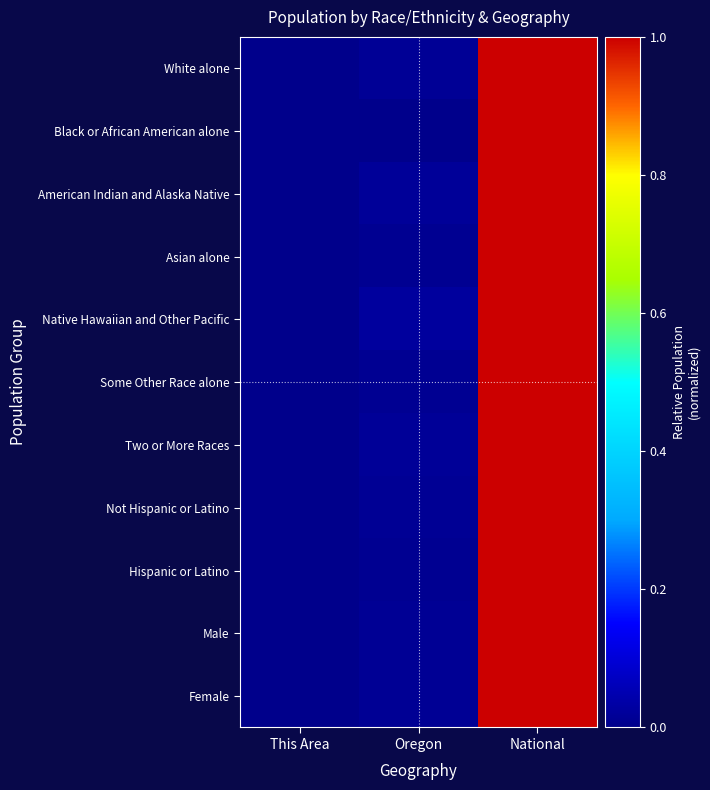

Reading left to right, transcribe all the data shown in this chart.

White alone: This Area=0.0	Oregon=0.0	National=1.0
Black or African American alone: This Area=0.0	Oregon=0.0	National=1.0
American Indian and Alaska Native: This Area=0.0	Oregon=0.0	National=1.0
Asian alone: This Area=0.0	Oregon=0.0	National=1.0
Native Hawaiian and Other Pacific: This Area=0.0	Oregon=0.0	National=1.0
Some Other Race alone: This Area=0.0	Oregon=0.0	National=1.0
Two or More Races: This Area=0.0	Oregon=0.0	National=1.0
Not Hispanic or Latino: This Area=0.0	Oregon=0.0	National=1.0
Hispanic or Latino: This Area=0.0	Oregon=0.0	National=1.0
Male: This Area=0.0	Oregon=0.0	National=1.0
Female: This Area=0.0	Oregon=0.0	National=1.0